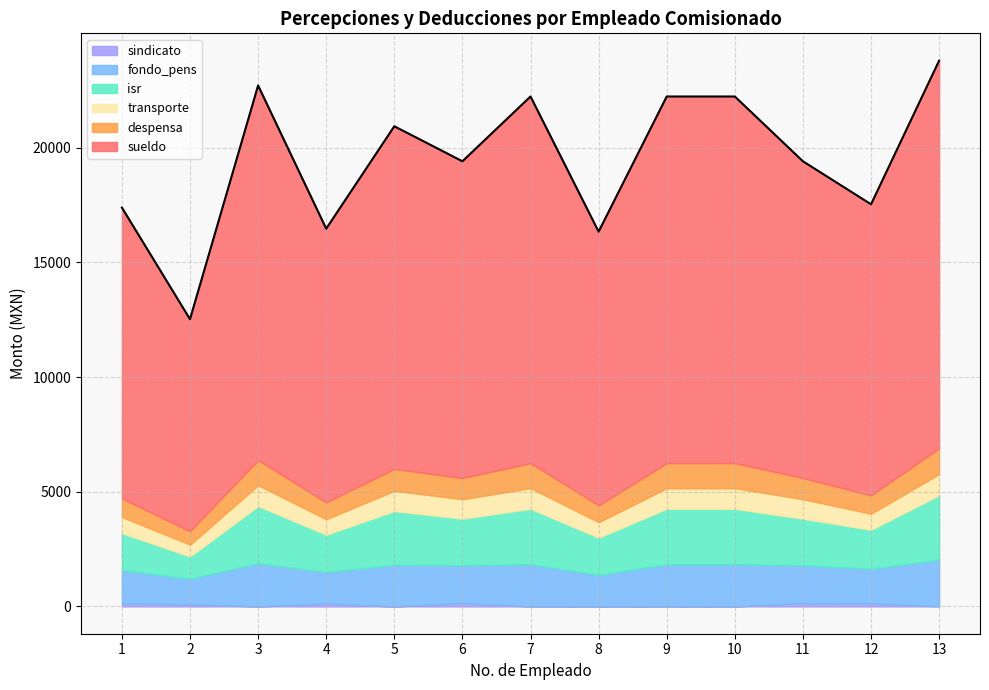

What is the value of the transporte point at the 2nd from the left?

516.0